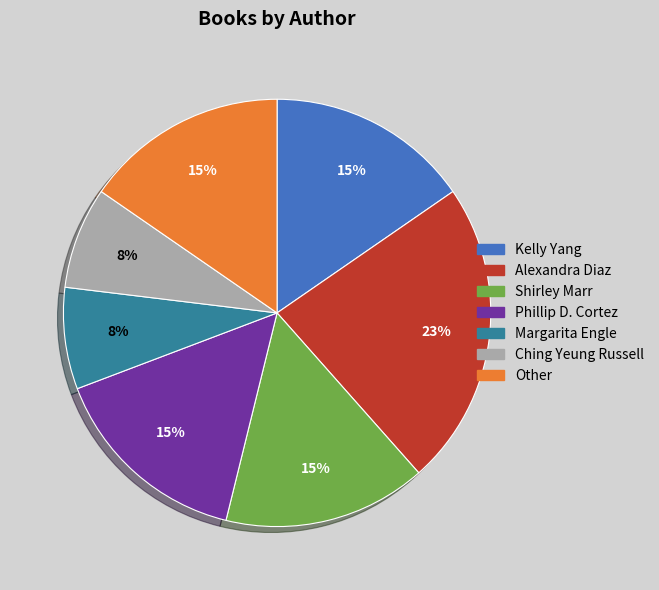

Does Kelly Yang account for over 50% of the chart?

No